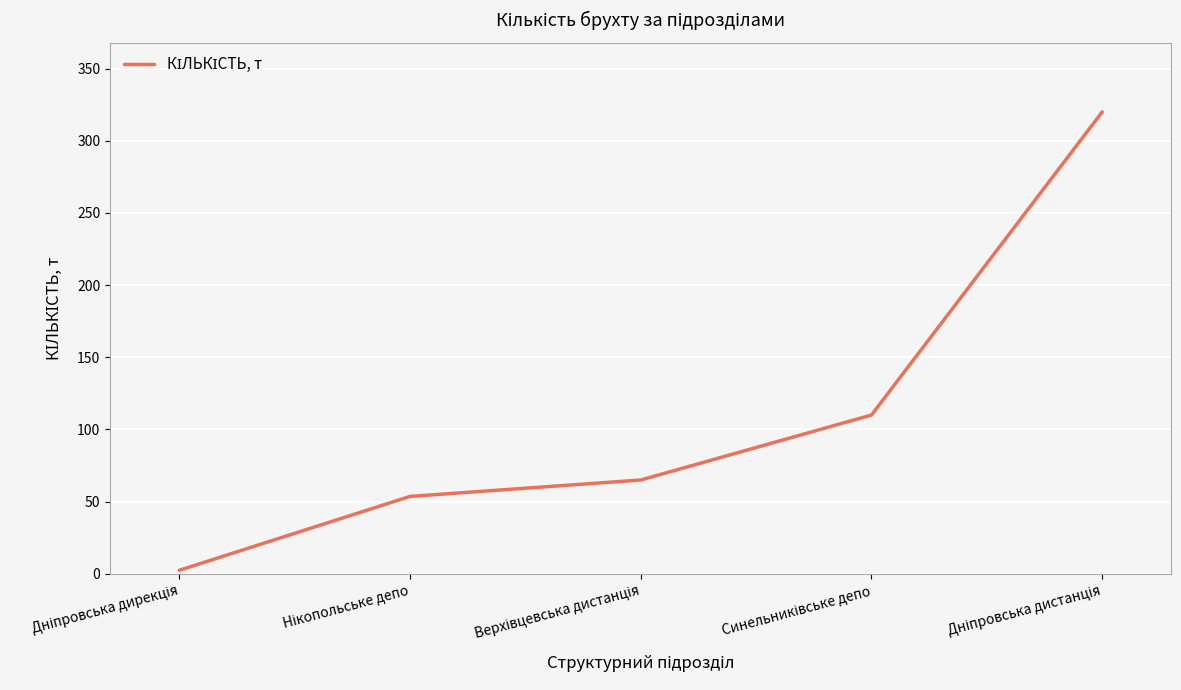

What is the sum of all values?

551.1